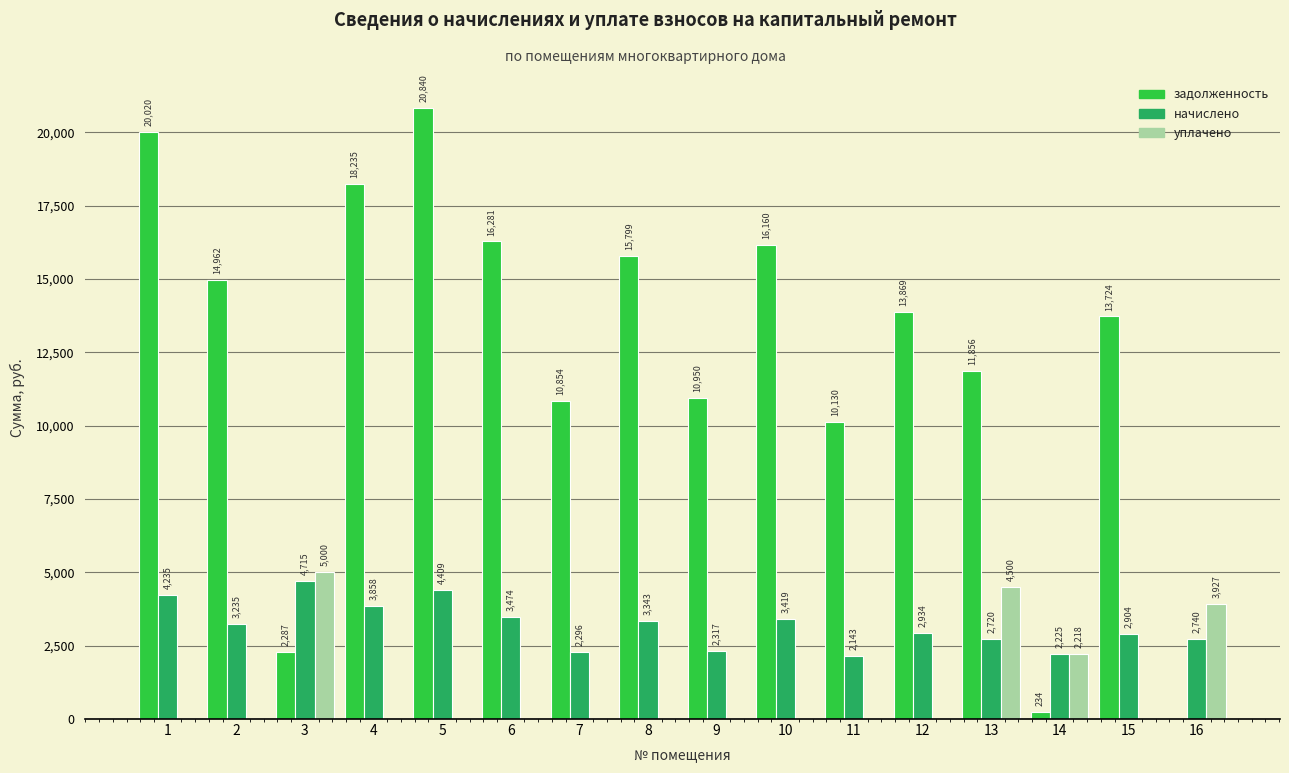

How many уплачено values are between 0 and 2218?

13